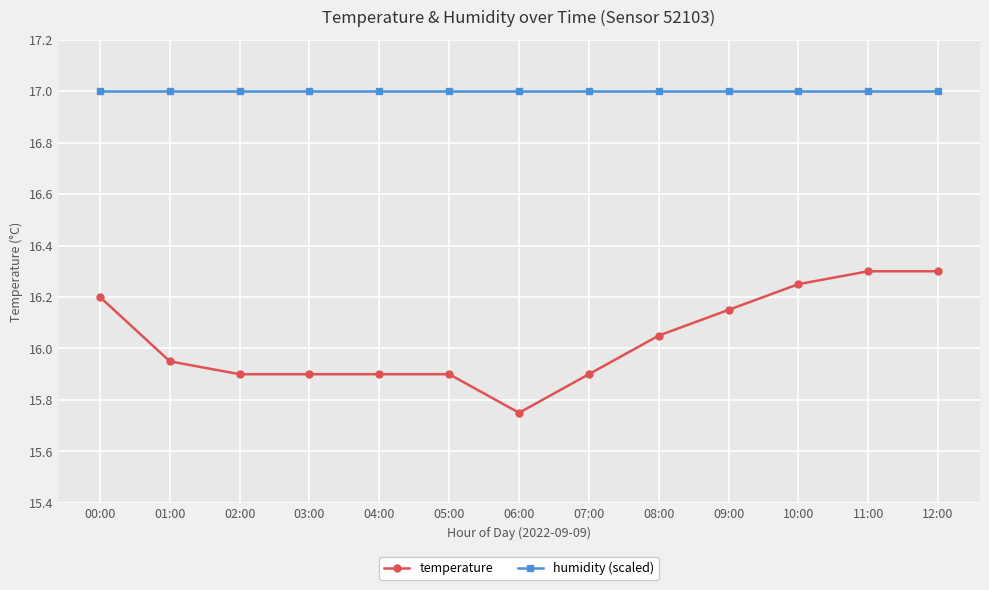

Rank the series by their average value, from lowest to highest.

temperature, humidity (scaled)